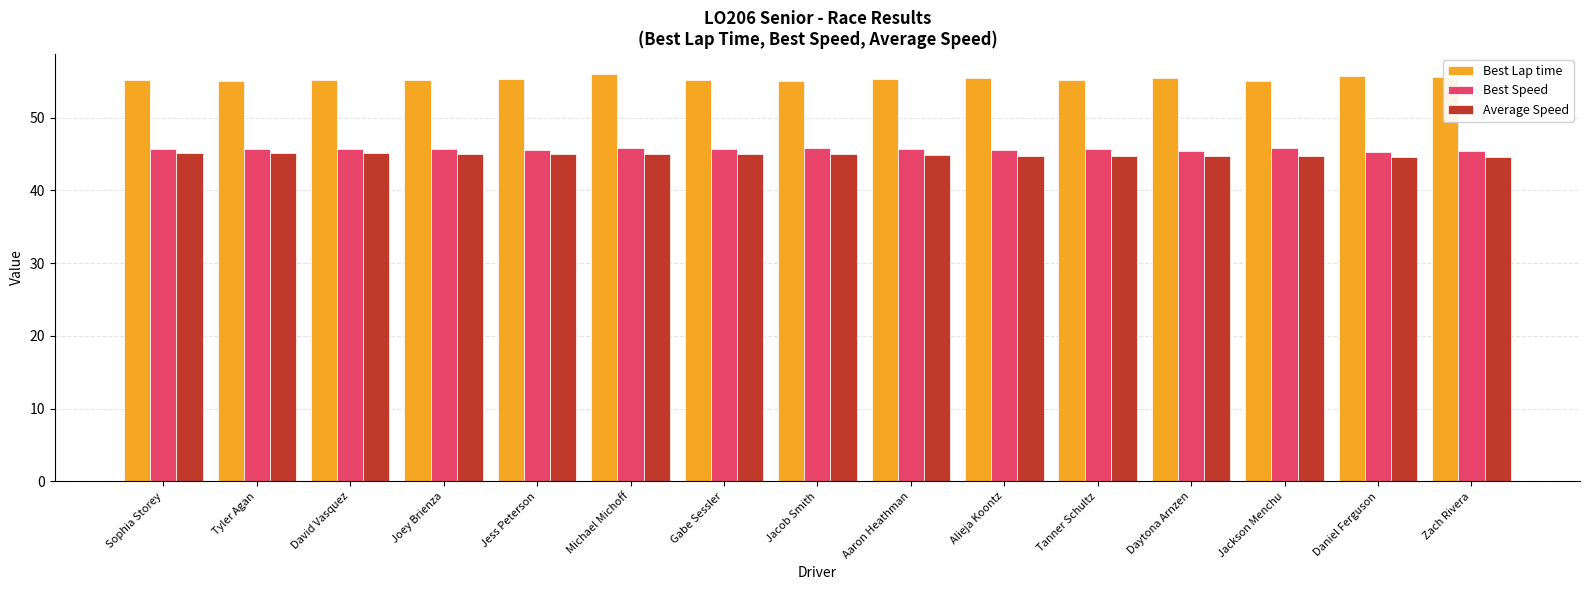

What is the difference between the second highest and minimum values in the Average Speed series?

0.5